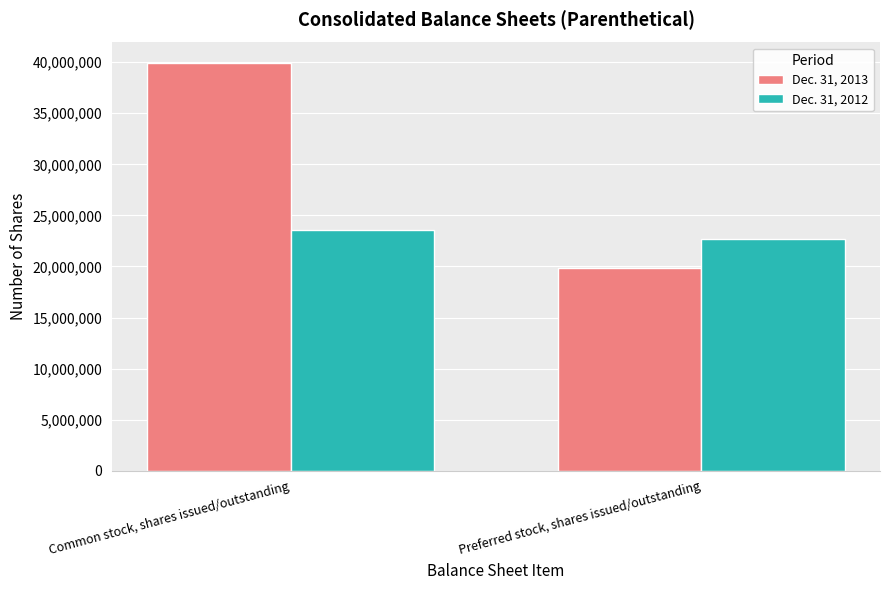

What is the sum of all Dec. 31, 2012 values?

46207631